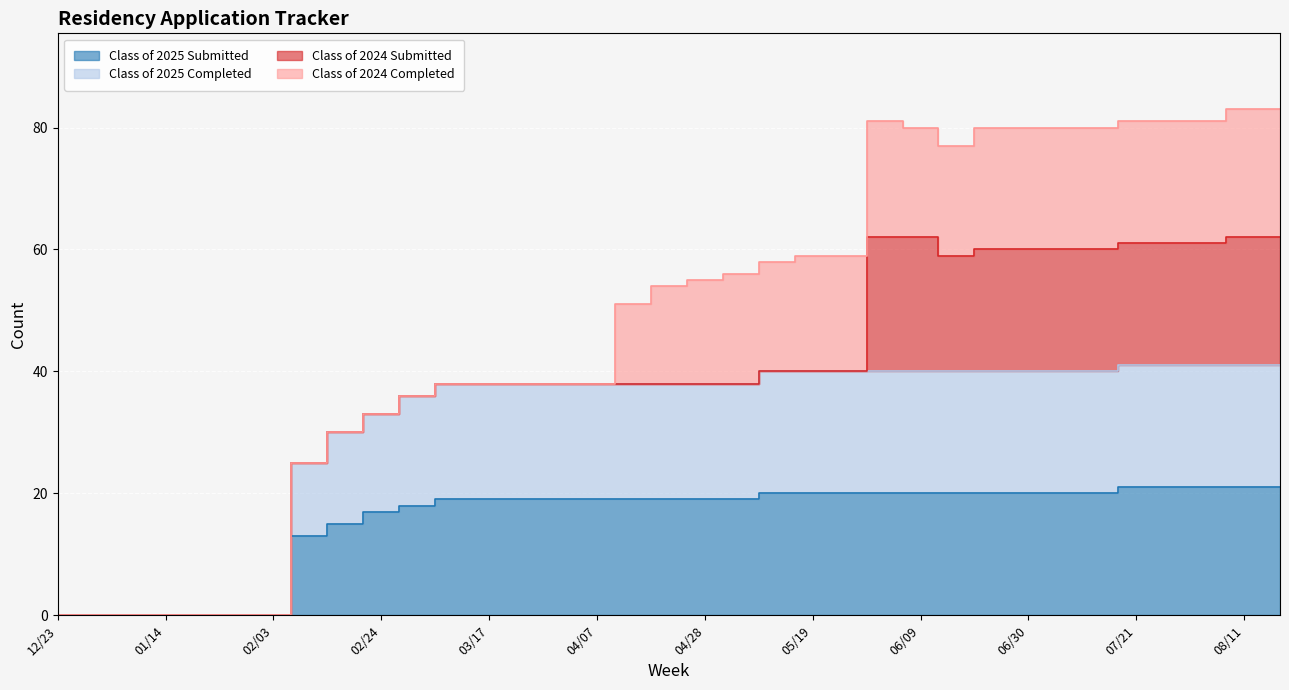

True or false: Class of 2025 Completed has a value of 33 at 02/24.

True